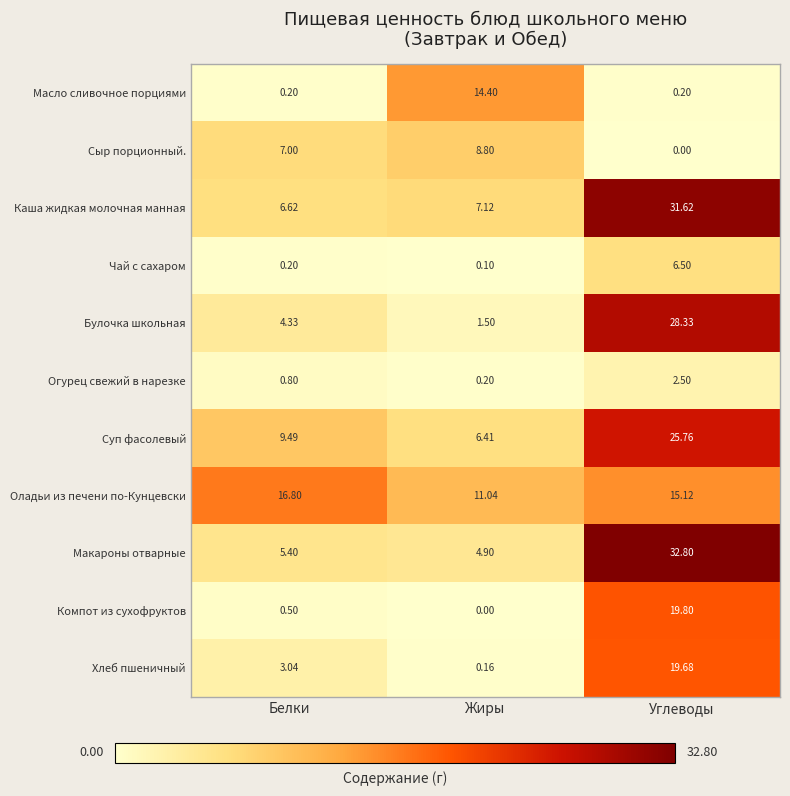

Which series changed the most between Белки and Углеводы?

Макароны отварные